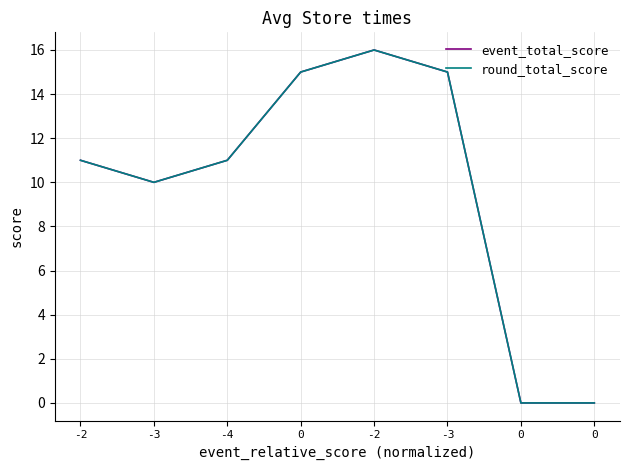

What is the total value across all series at -2?

22